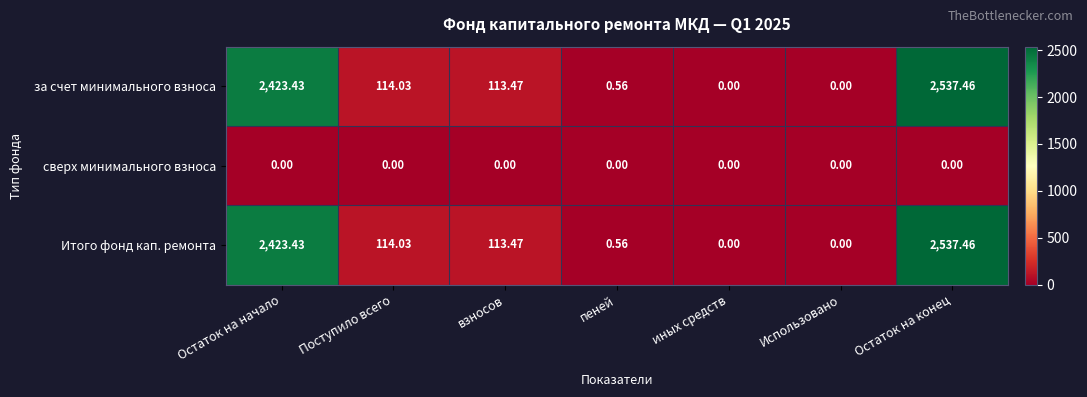

At which category is the sum across all series the highest?

Остаток на конец